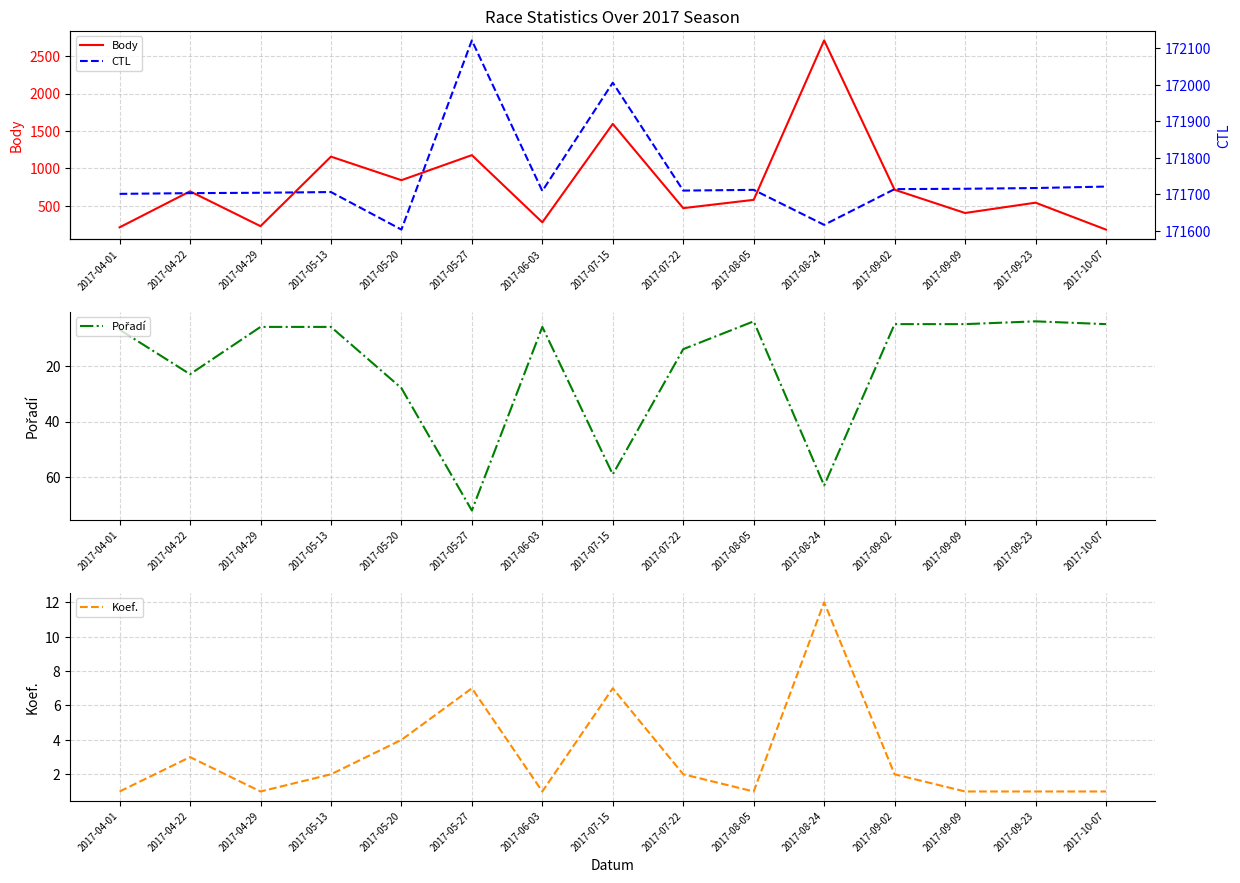

At which category is the sum across all series the highest?

2017-08-24